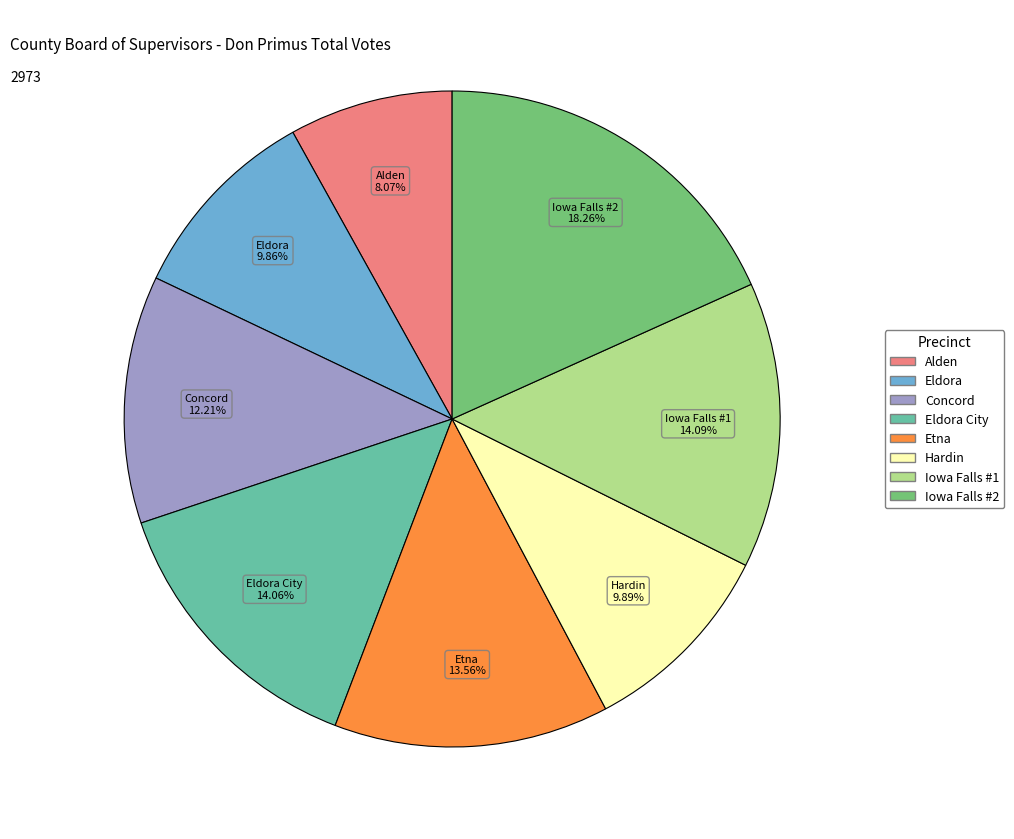

Does any single category account for the majority?

No